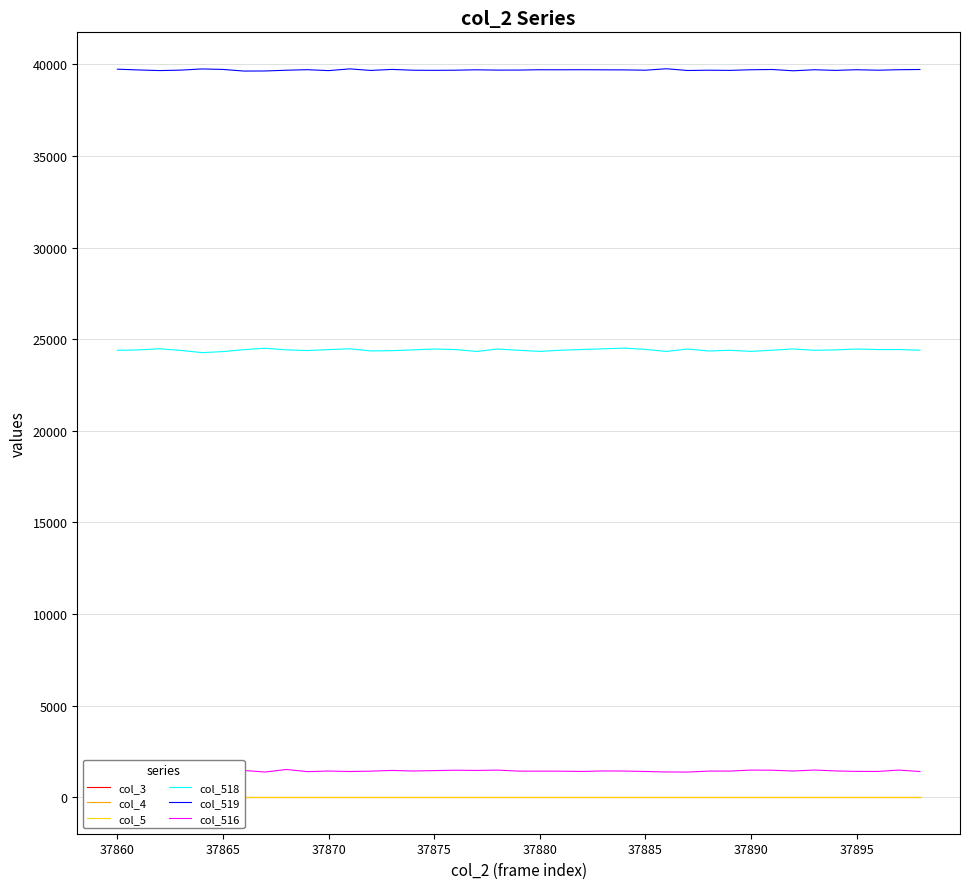

What is the maximum value for col_518?

24516